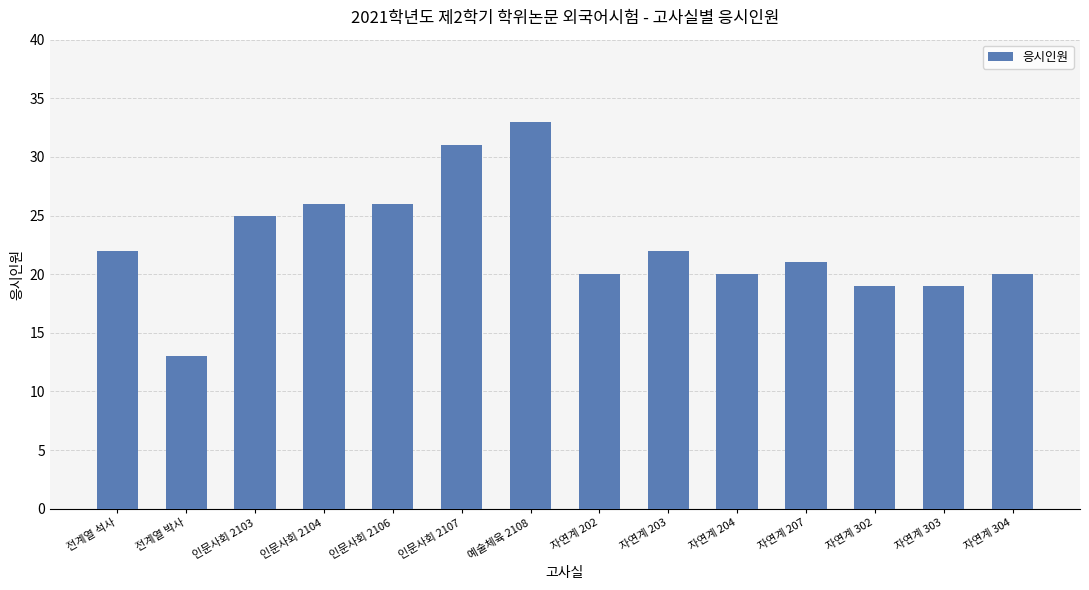

Are the bars grouped side by side (vs. stacked)?

No